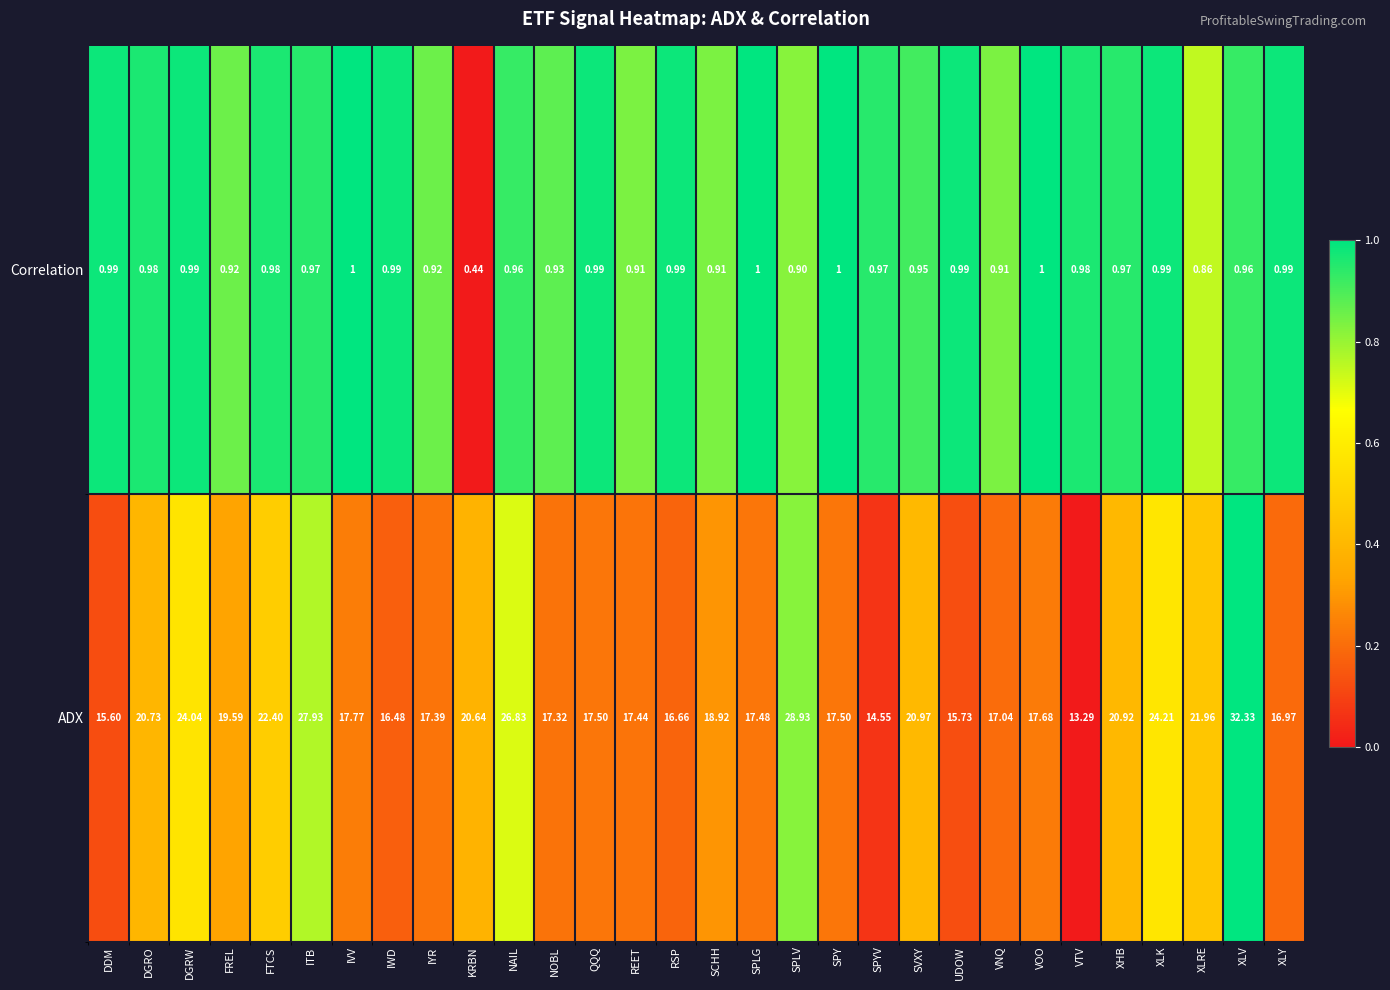

Is the value of Correlation at VTV greater than the value of ADX at NAIL?

No